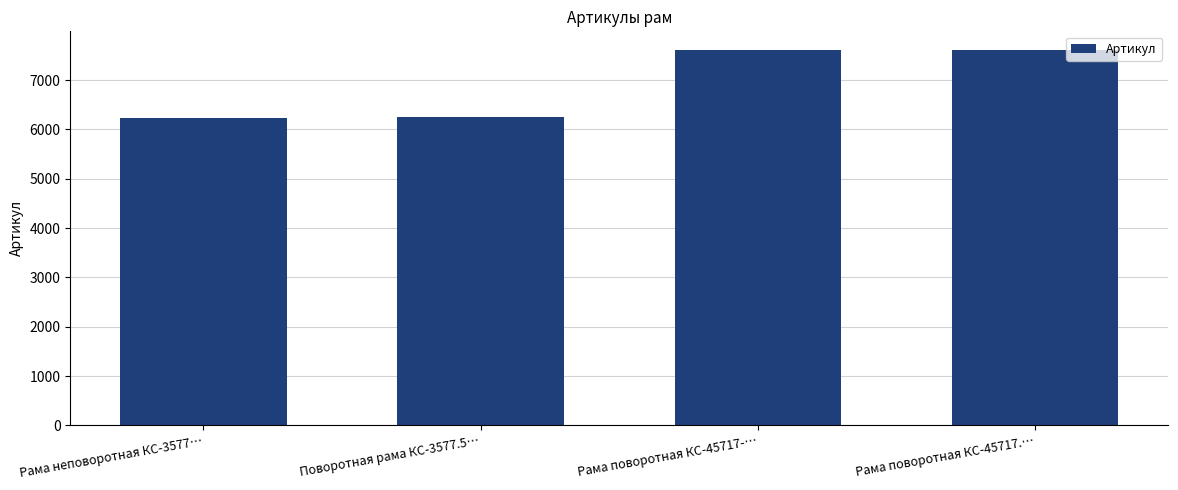

What is the value of the 4th bar from the left?

7609